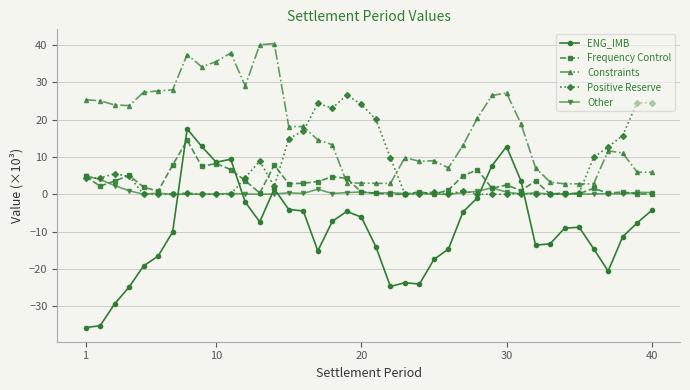

What is the value of the Positive Reserve point at the 2nd from the left?

4.4